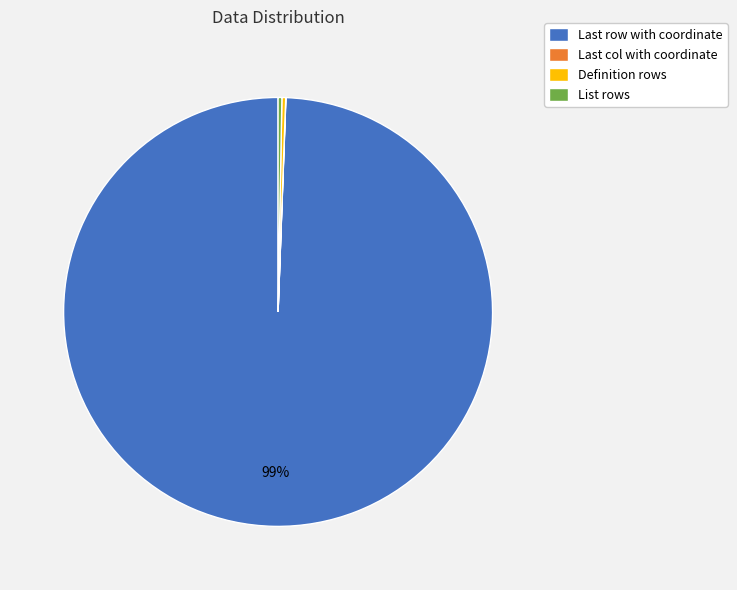

To the nearest percent, what is the average slice percentage?

25%